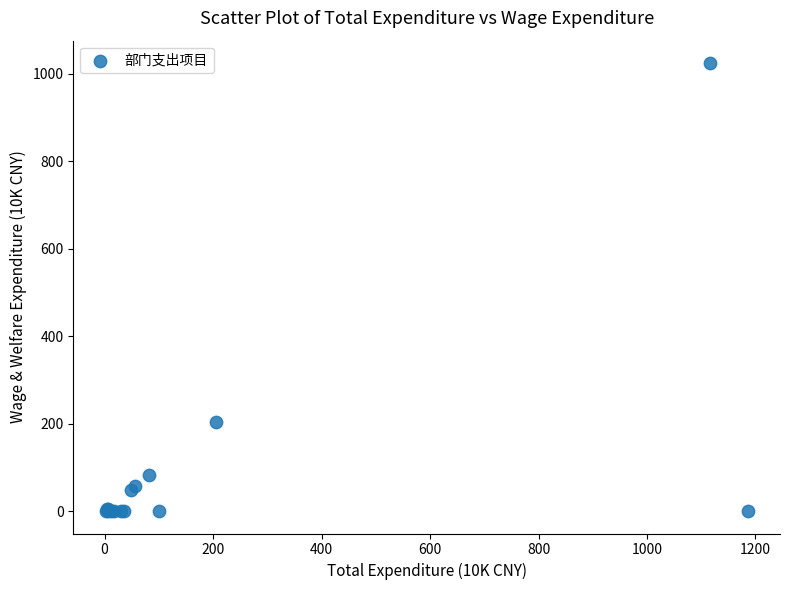

What Y value in the scatter plot is closest to 512?

204.7